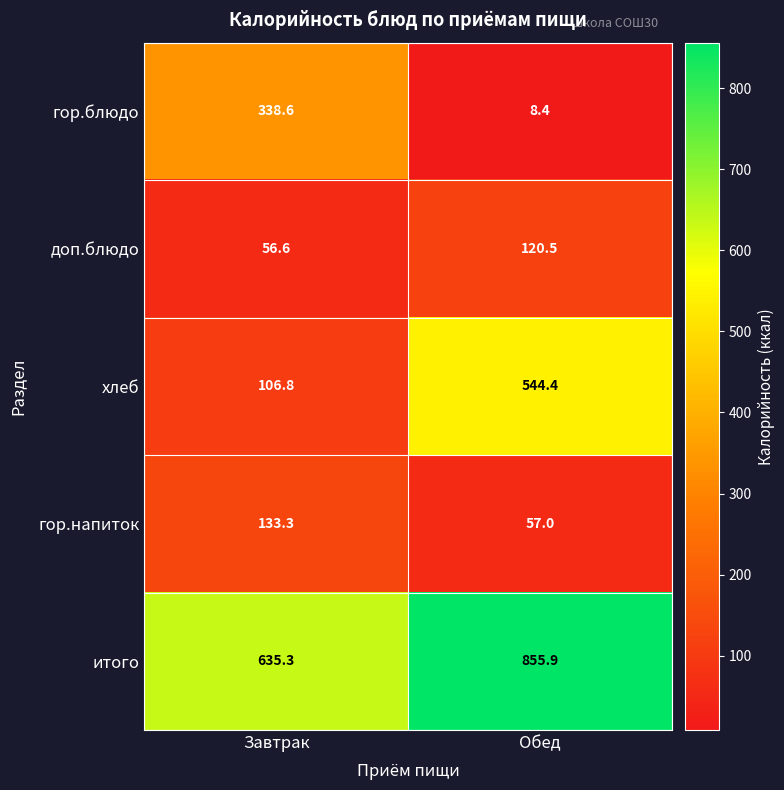

What is the sum of the хлеб values at Обед and Завтрак?

651.2